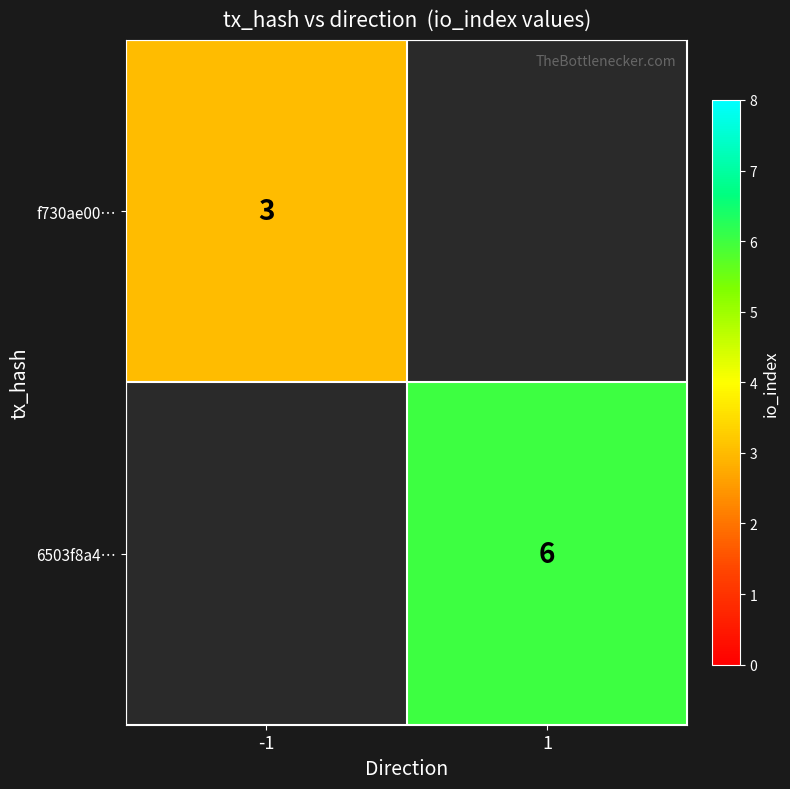

Which label corresponds to the largest value in the chart?

1